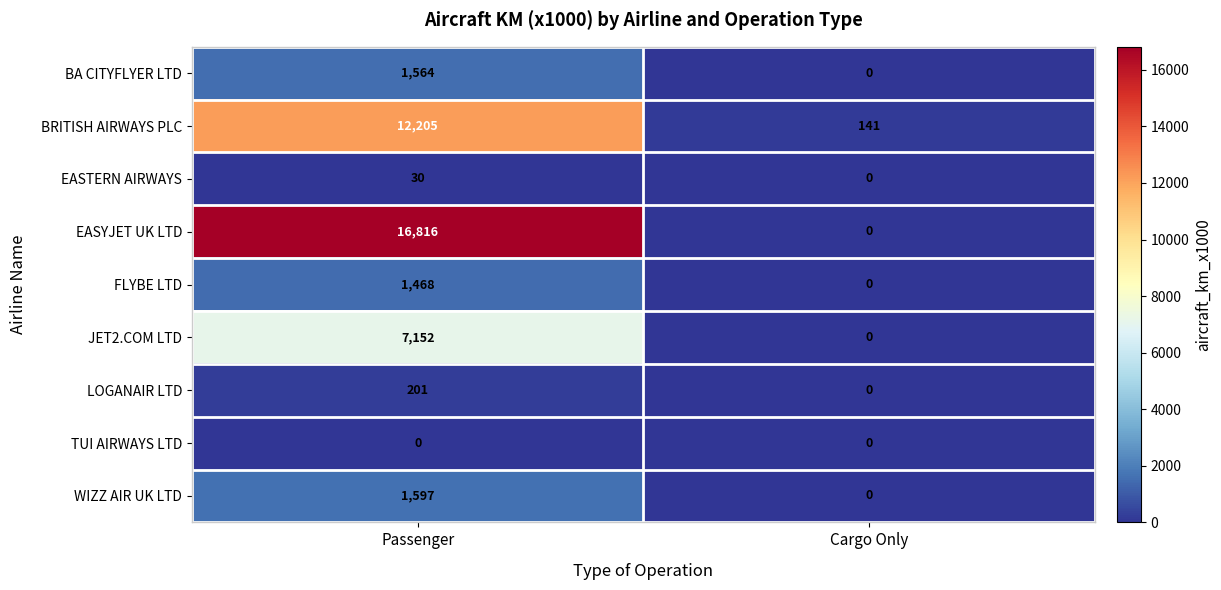

At which category is the sum across all series the highest?

Passenger